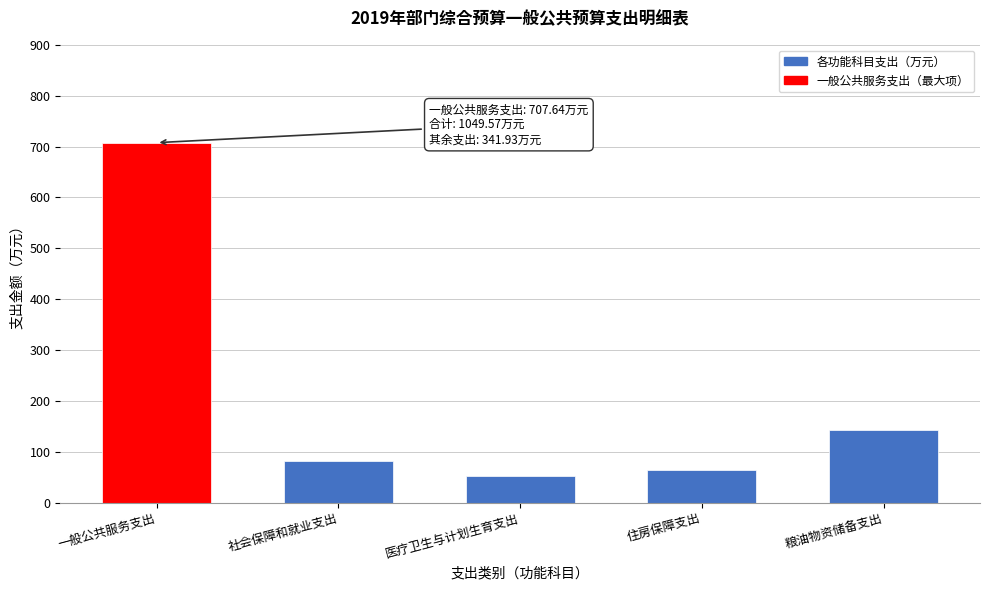

Reading left to right, list all the values displayed in this chart.

707.6	81.5	52.6	64.3	143.6